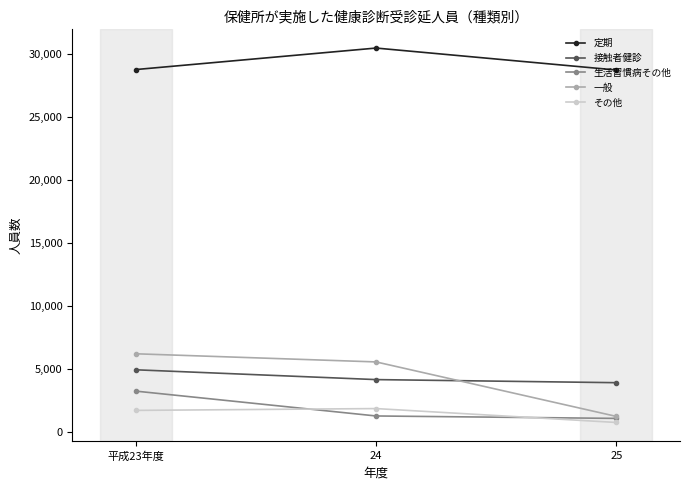

Which series has the largest range (max minus min)?

一般